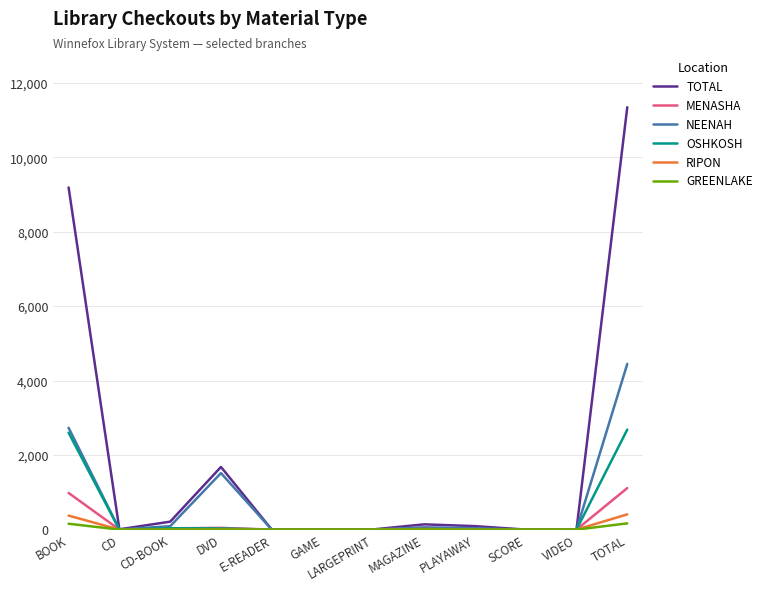

At BOOK, list the series in order from largest to smallest.

TOTAL, NEENAH, OSHKOSH, MENASHA, RIPON, GREENLAKE